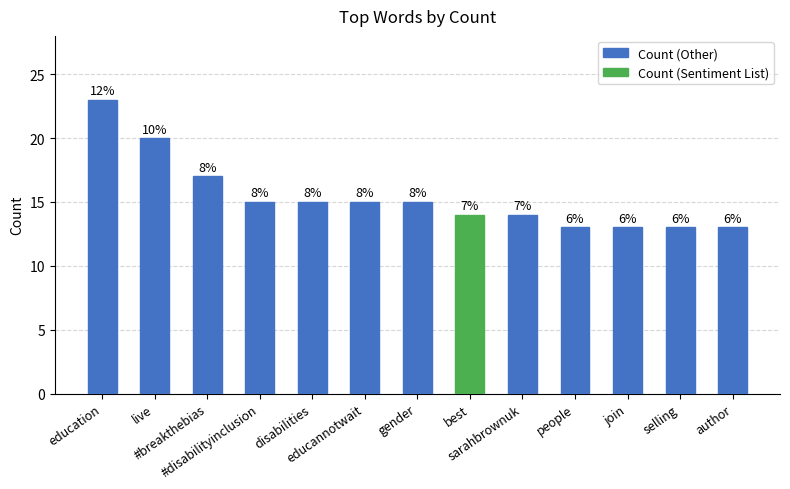

Rank the categories by value from lowest to highest.

people, join, selling, author, best, sarahbrownuk, #disabilityinclusion, disabilities, educannotwait, gender, #breakthebias, live, education